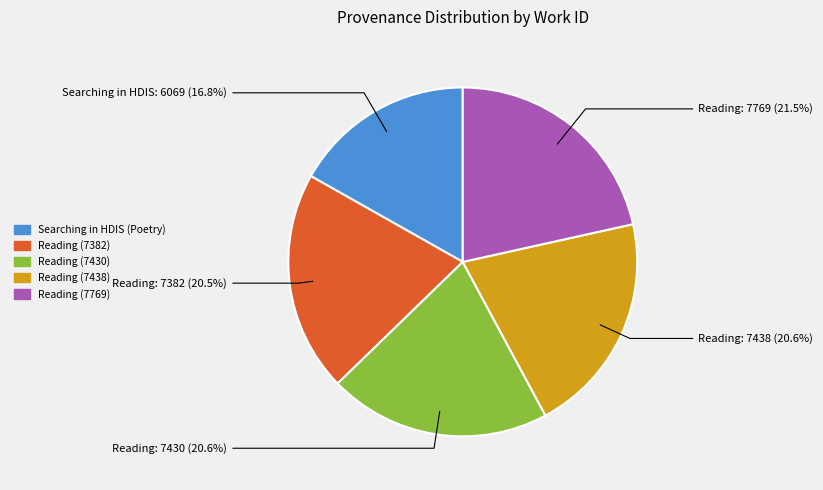

Does any single category account for the majority?

No